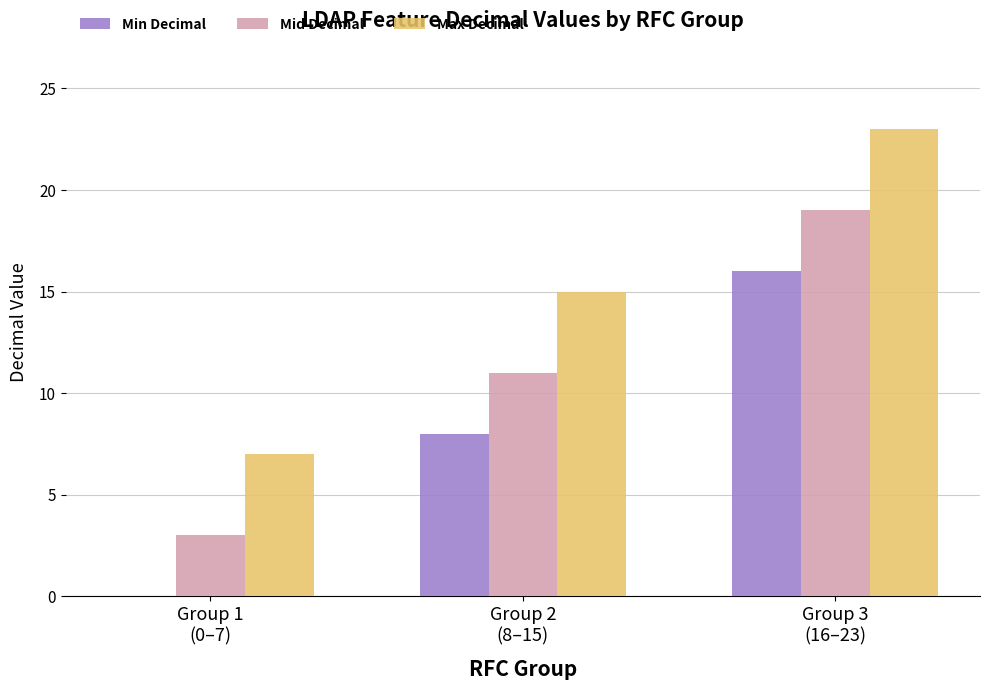

What is the sum of all Max Decimal values?

45